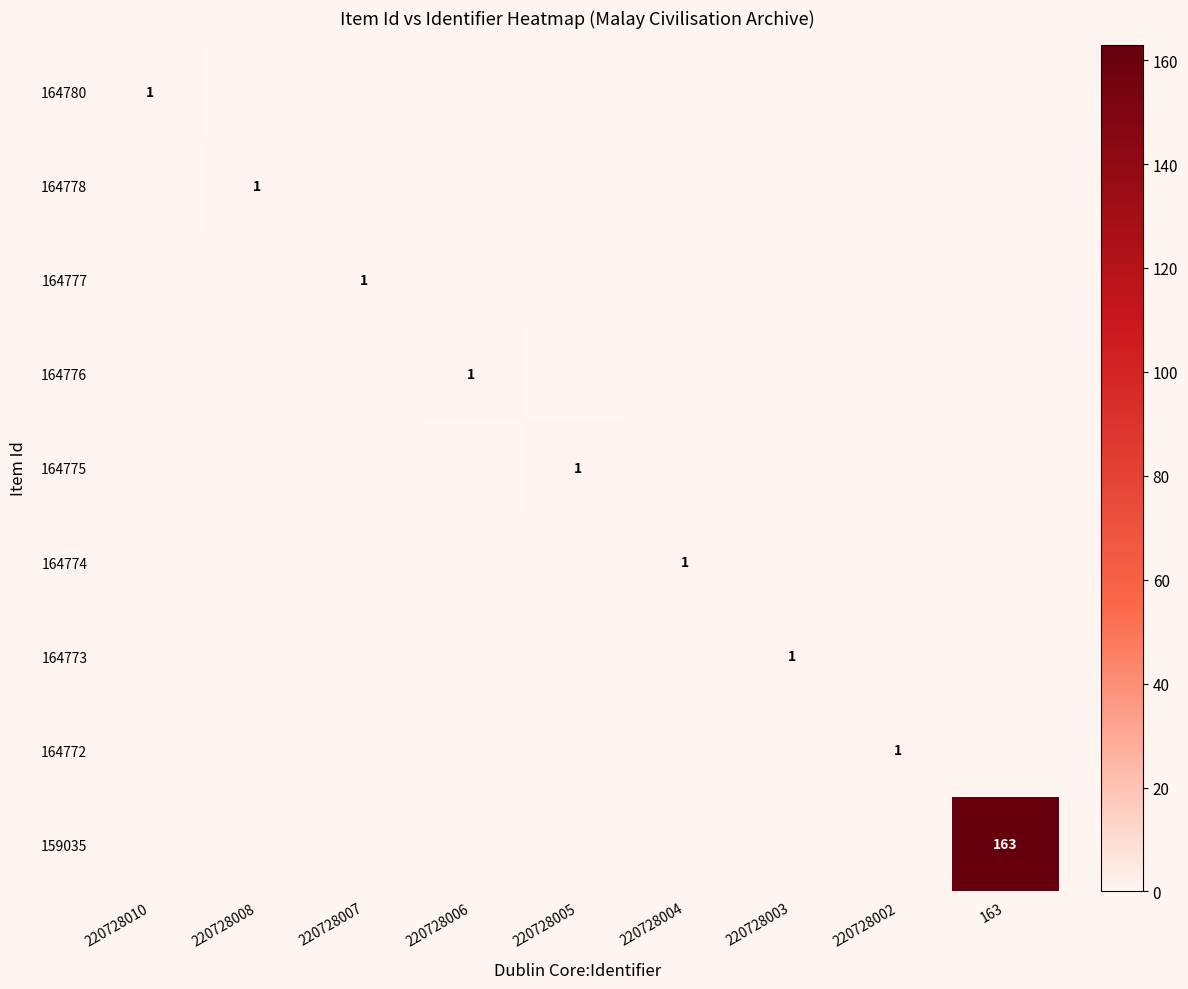

How many values in 164773 are above zero?

1